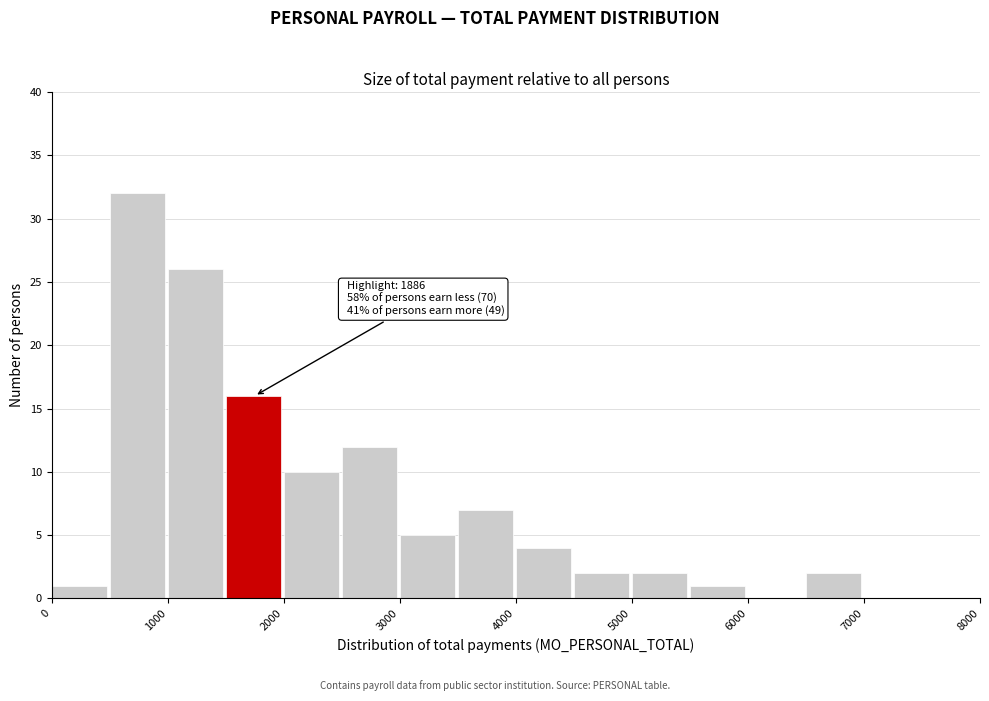

Which range on the x-axis has the tallest bar?

500 to 1000